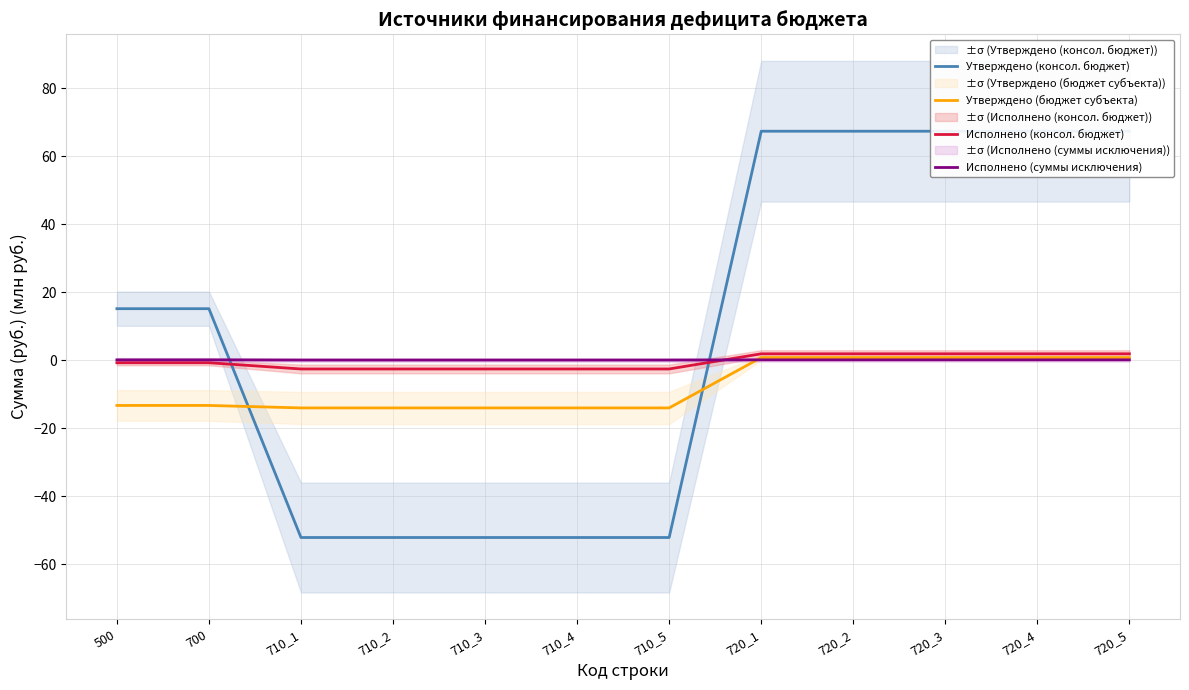

Reading right to left, list all the values displayed in this chart.

Утверждено (консол. бюджет): 720_5=67.3	720_4=67.3	720_3=67.3	720_2=67.3	720_1=67.3	710_5=-52.2	710_4=-52.2	710_3=-52.2	710_2=-52.2	710_1=-52.2	700=15.1	500=15.1
Утверждено (бюджет субъекта): 720_5=0.7	720_4=0.7	720_3=0.7	720_2=0.7	720_1=0.7	710_5=-14.1	710_4=-14.1	710_3=-14.1	710_2=-14.1	710_1=-14.1	700=-13.4	500=-13.4
Исполнено (консол. бюджет): 720_5=1.8	720_4=1.8	720_3=1.8	720_2=1.8	720_1=1.8	710_5=-2.6	710_4=-2.6	710_3=-2.6	710_2=-2.6	710_1=-2.6	700=-0.8	500=-0.8
Исполнено (суммы исключения): 720_5=0.1	720_4=0.1	720_3=0.1	720_2=0.1	720_1=0.1	710_5=0.0	710_4=0.0	710_3=0.0	710_2=0.0	710_1=0.0	700=0.1	500=0.1